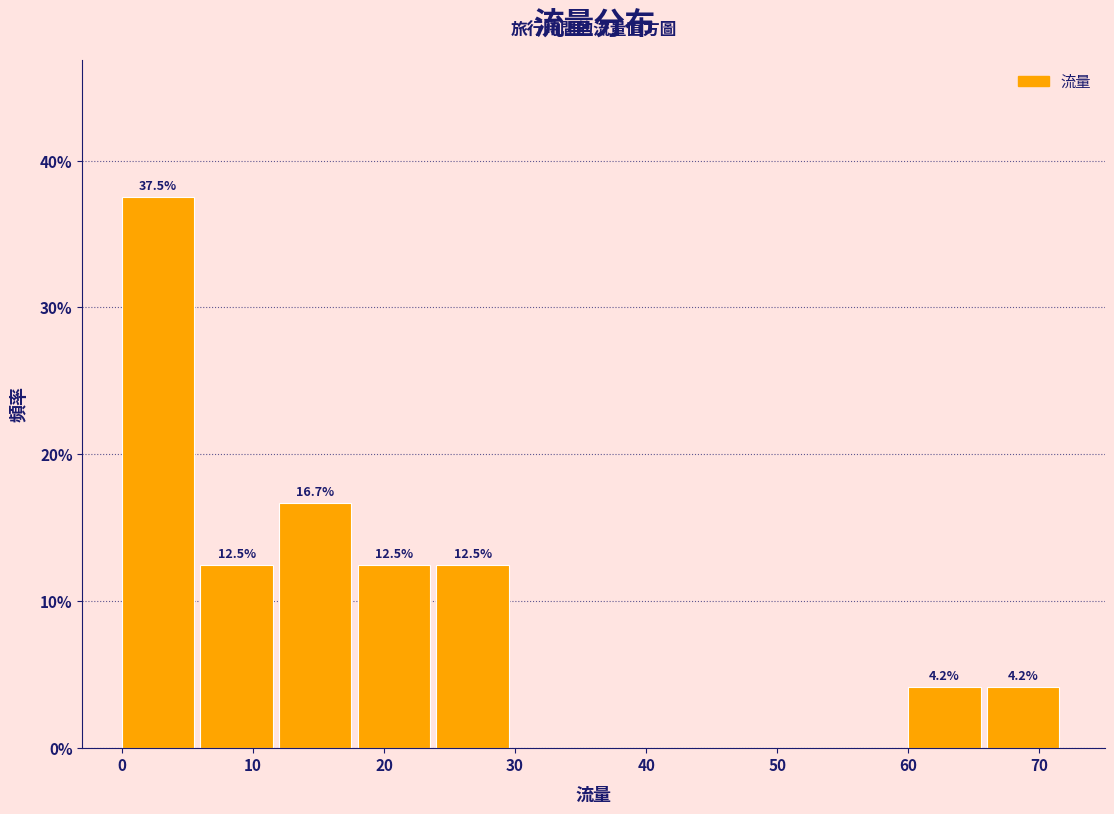

Which range on the x-axis has the tallest bar?

0 to 6